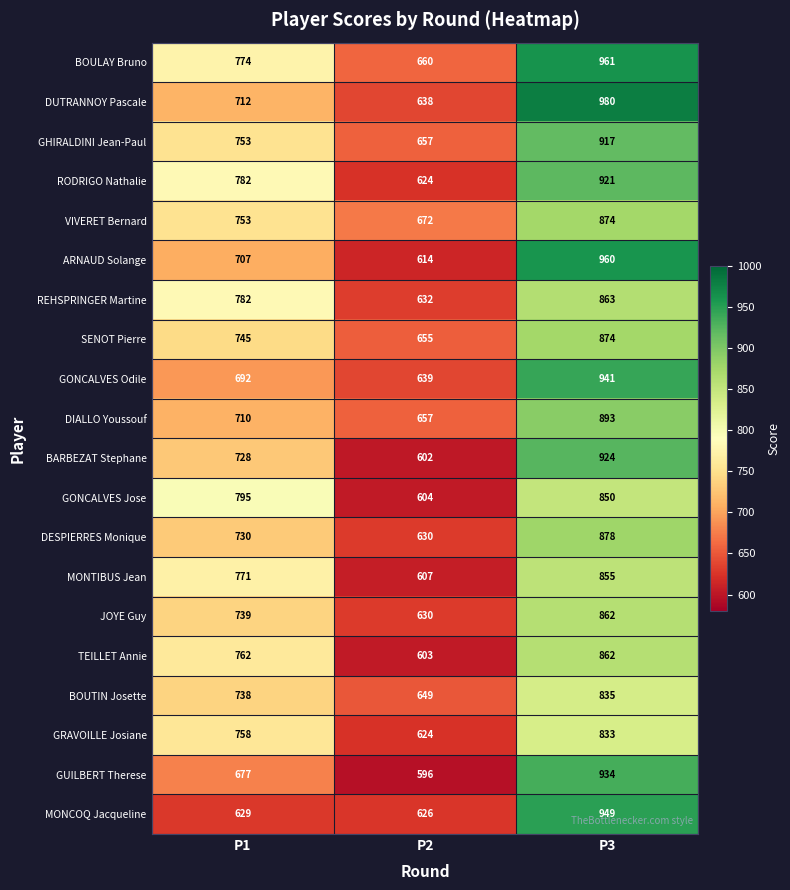

Is it true that GRAVOILLE Josiane equals 1064 at P1?

False